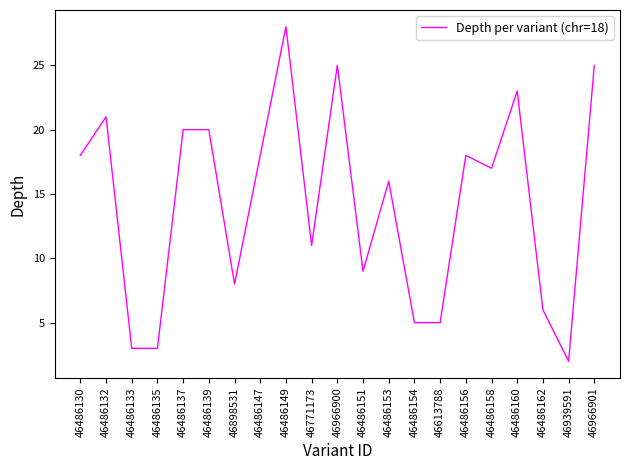

What position from the left is 46486132?

2